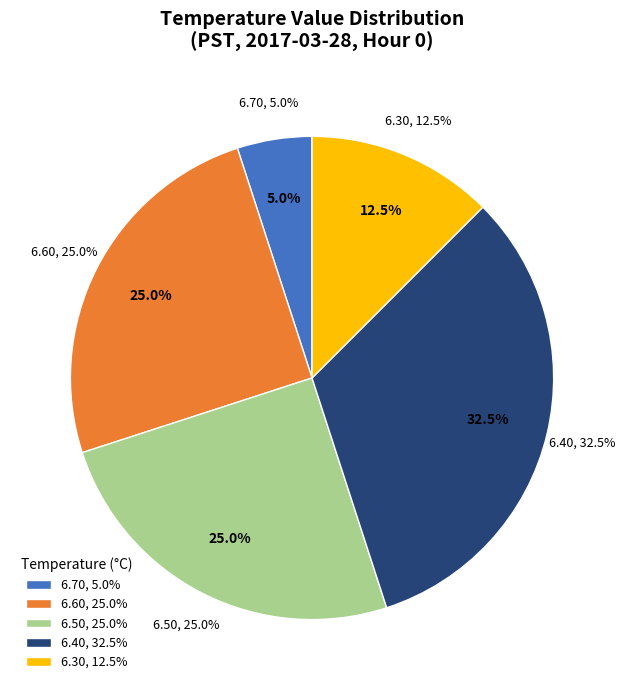

The Hour 8 slice represents 1% of the pie. True or false?

False